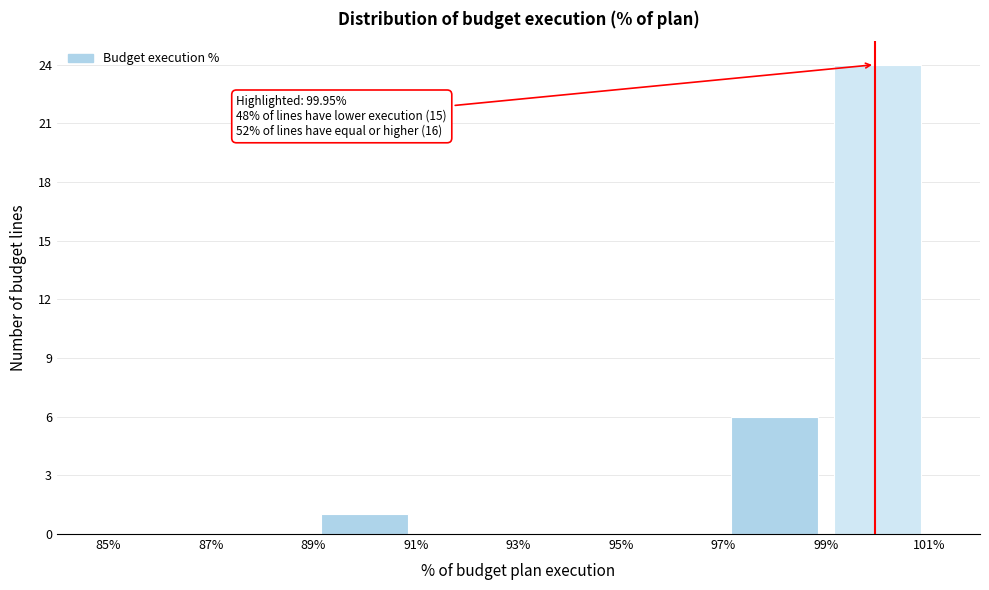

Over which range of the x-axis is the bar tallest?

99% to 101%